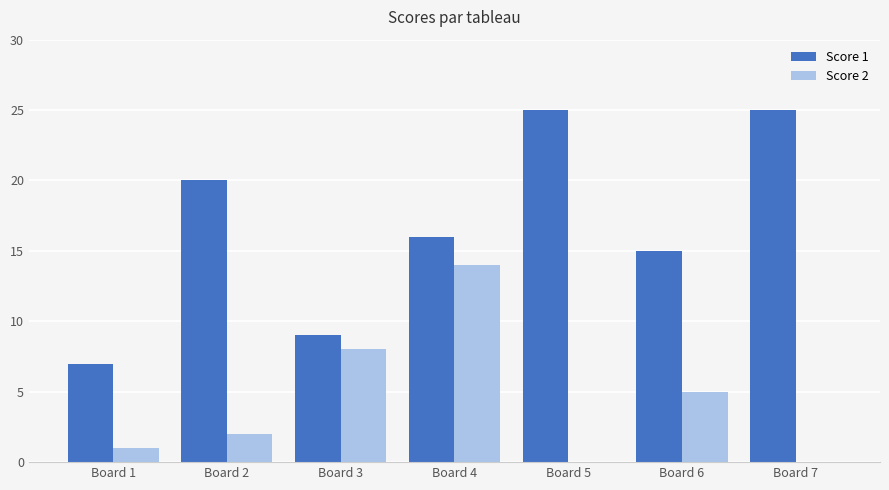

Which series has the largest range (max minus min)?

Score 1